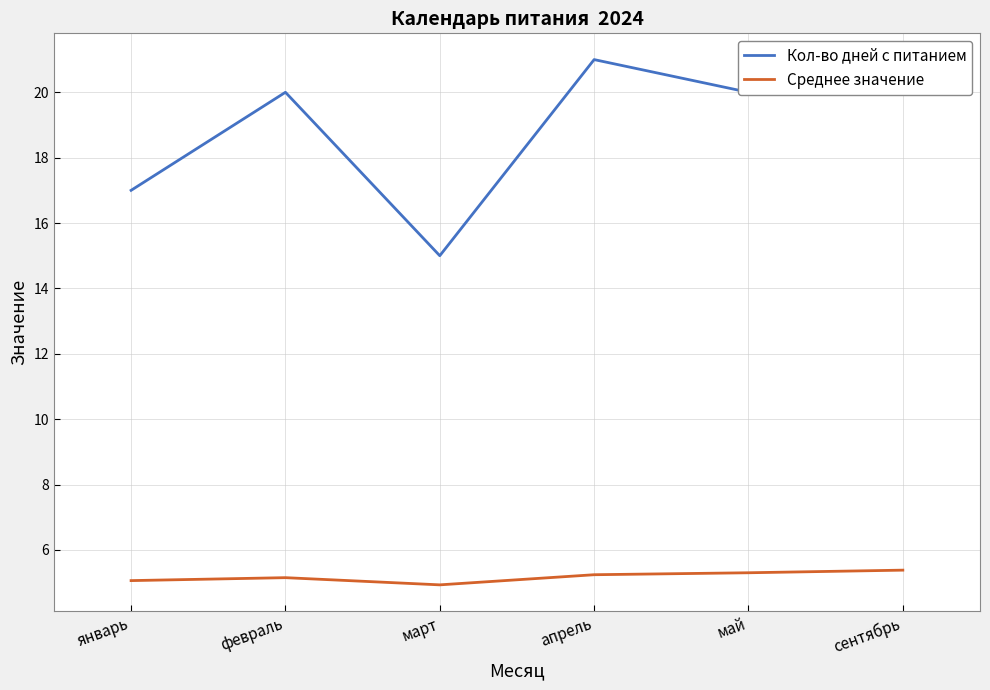

Reading left to right, list all the values displayed in this chart.

Кол-во дней с питанием: январь=17.0	февраль=20.0	март=15.0	апрель=21.0	май=20.0	сентябрь=21.0
Среднее значение: январь=5.1	февраль=5.2	март=4.9	апрель=5.2	май=5.3	сентябрь=5.4